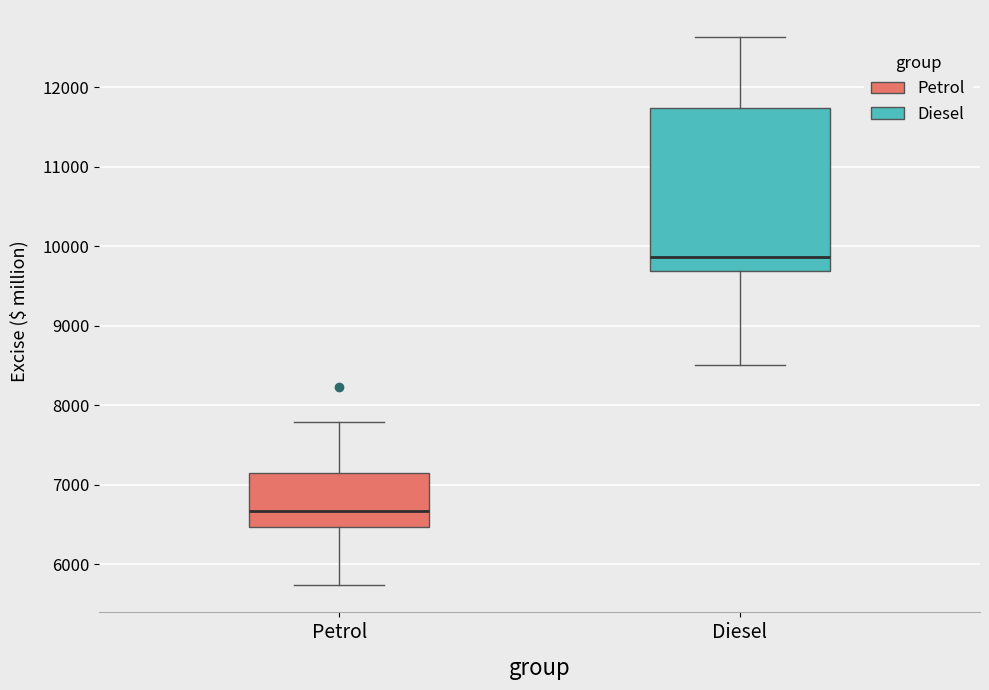

Which box's median line is the highest?

Diesel